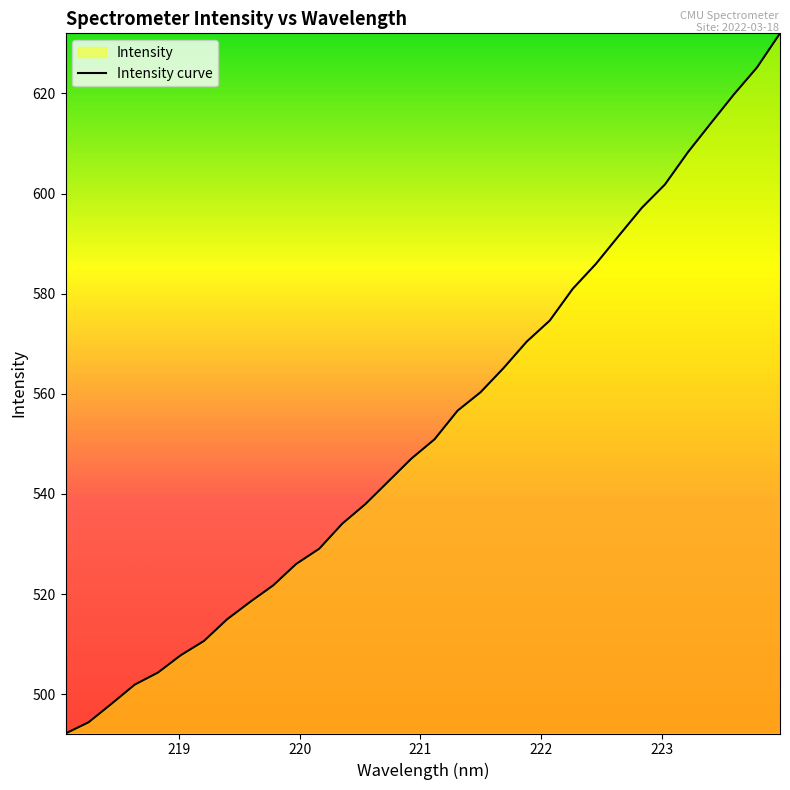

What is the difference between the maximum and minimum values?

139.9